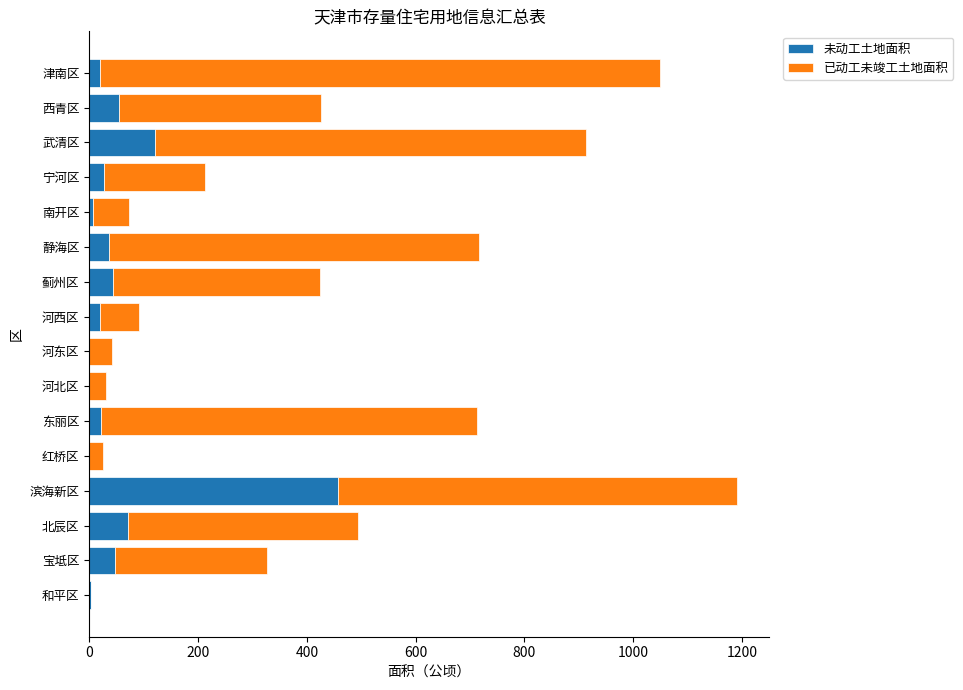

True or false: 未动工土地面积 has a value of 55.3 at 西青区.

True